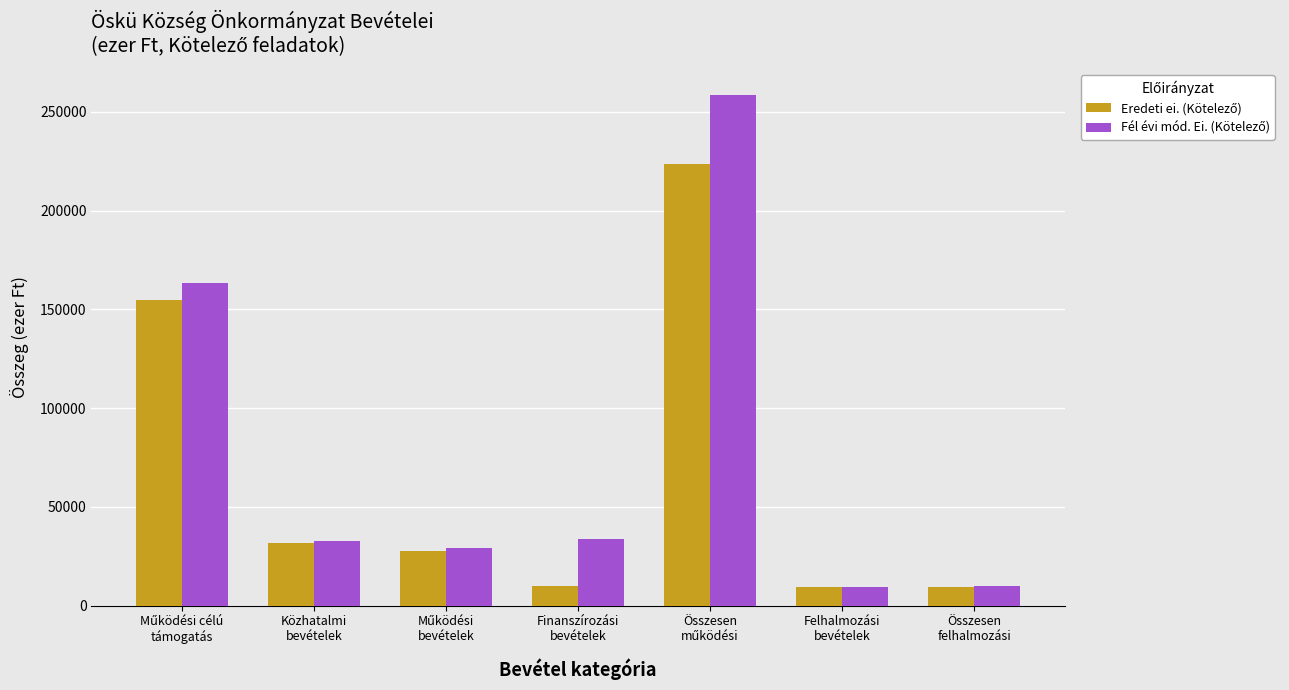

At how many categories does at least one series exceed 15959?

5